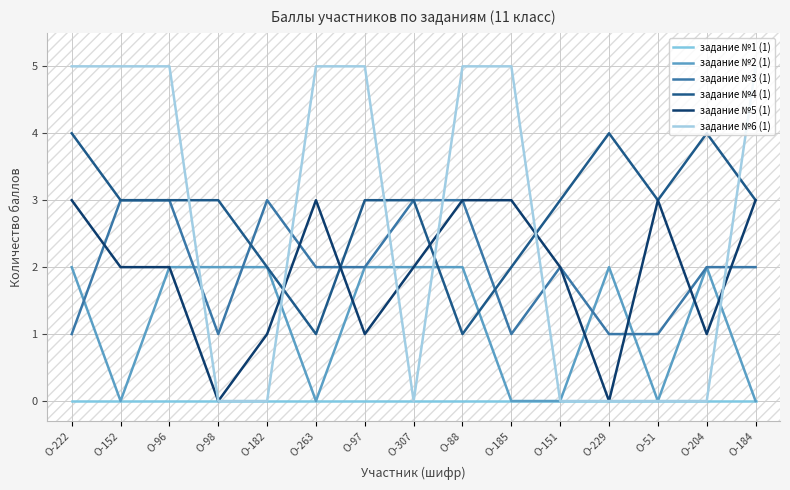

Which series has the widest spread of values?

задание №6 (1)